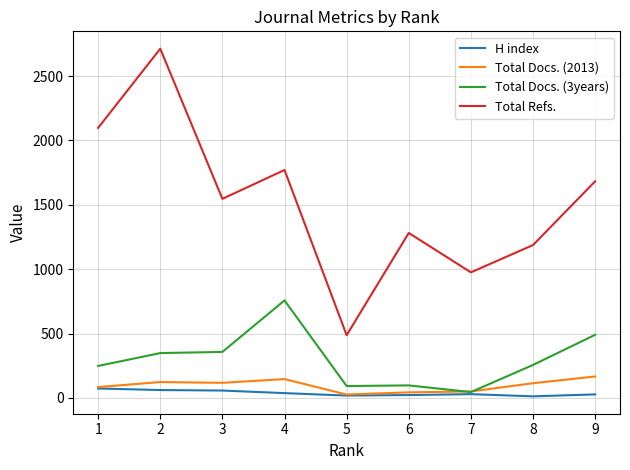

True or false: Total Refs. and Total Docs. (2013) cross at least once.

False